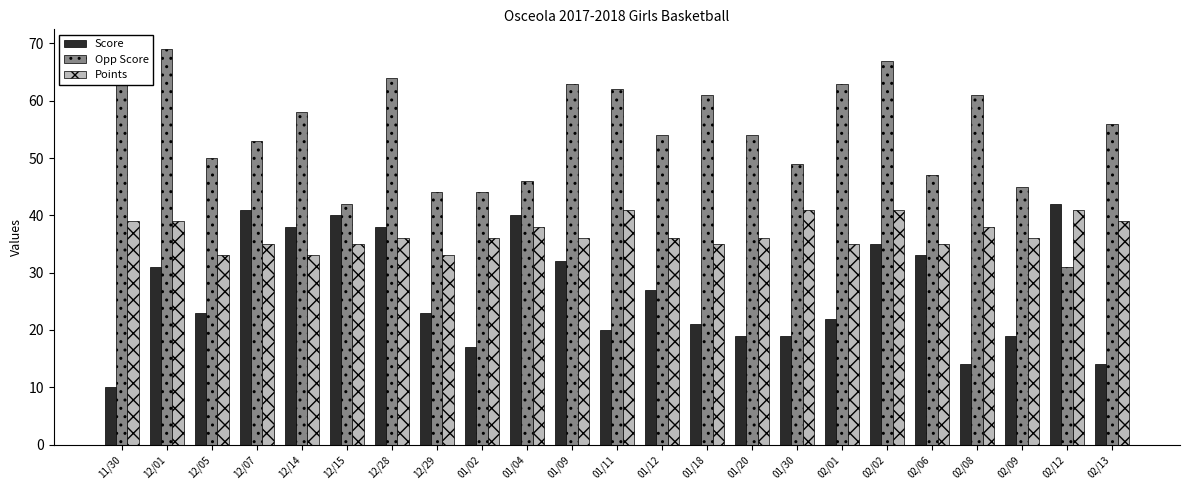

Rank the series by their average value, from highest to lowest.

Opp Score, Points, Score